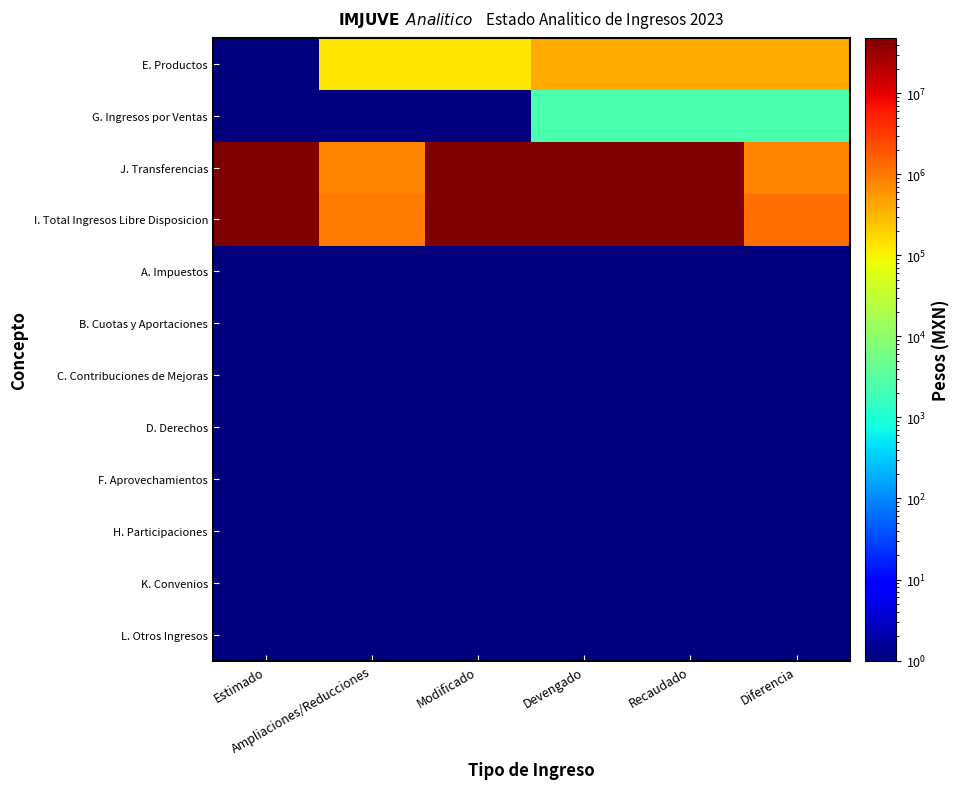

At Recaudado, list the series in order from smallest to largest.

A. Impuestos, B. Cuotas y Aportaciones, C. Contribuciones de Mejoras, D. Derechos, F. Aprovechamientos, H. Participaciones, K. Convenios, L. Otros Ingresos, G. Ingresos por Ventas, E. Productos, J. Transferencias, I. Total Ingresos Libre Disposicion